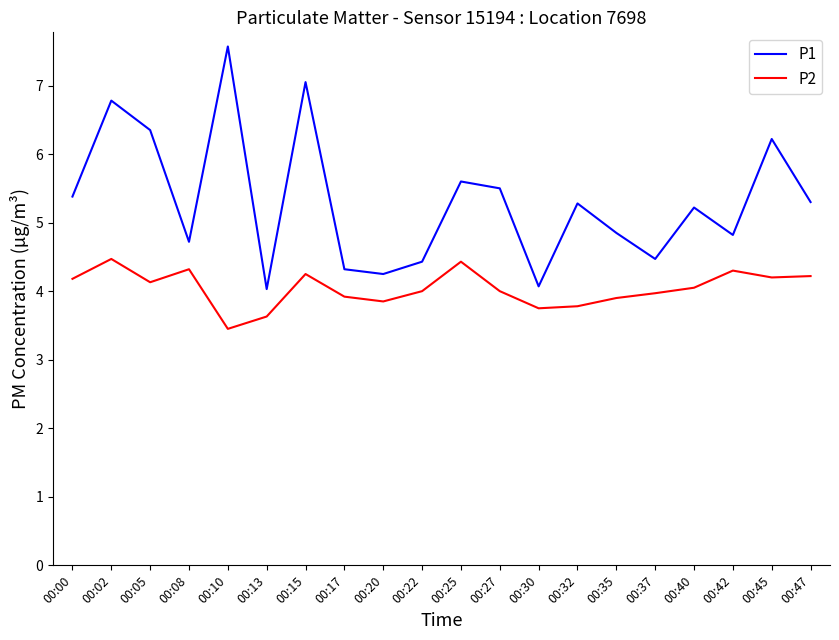

Rank the series by their average value, from lowest to highest.

P2, P1